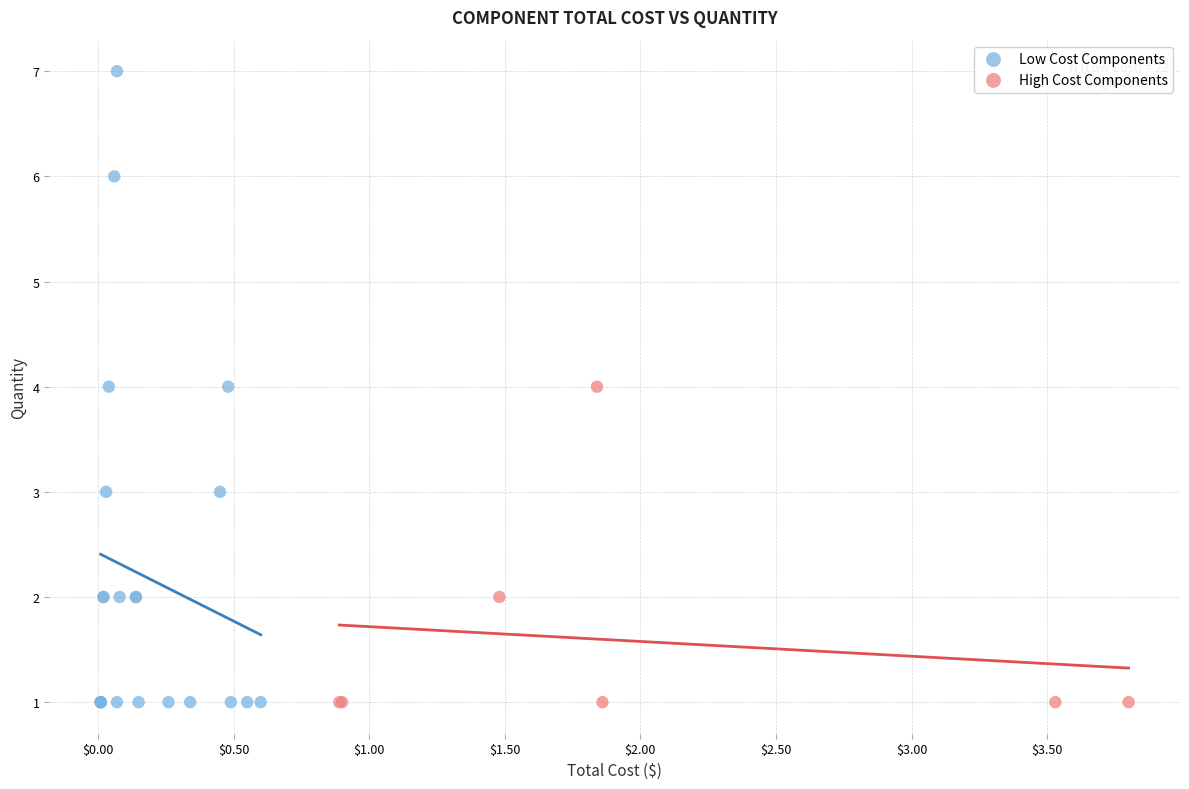

Which series has the largest Y range (max minus min)?

Low Cost Components